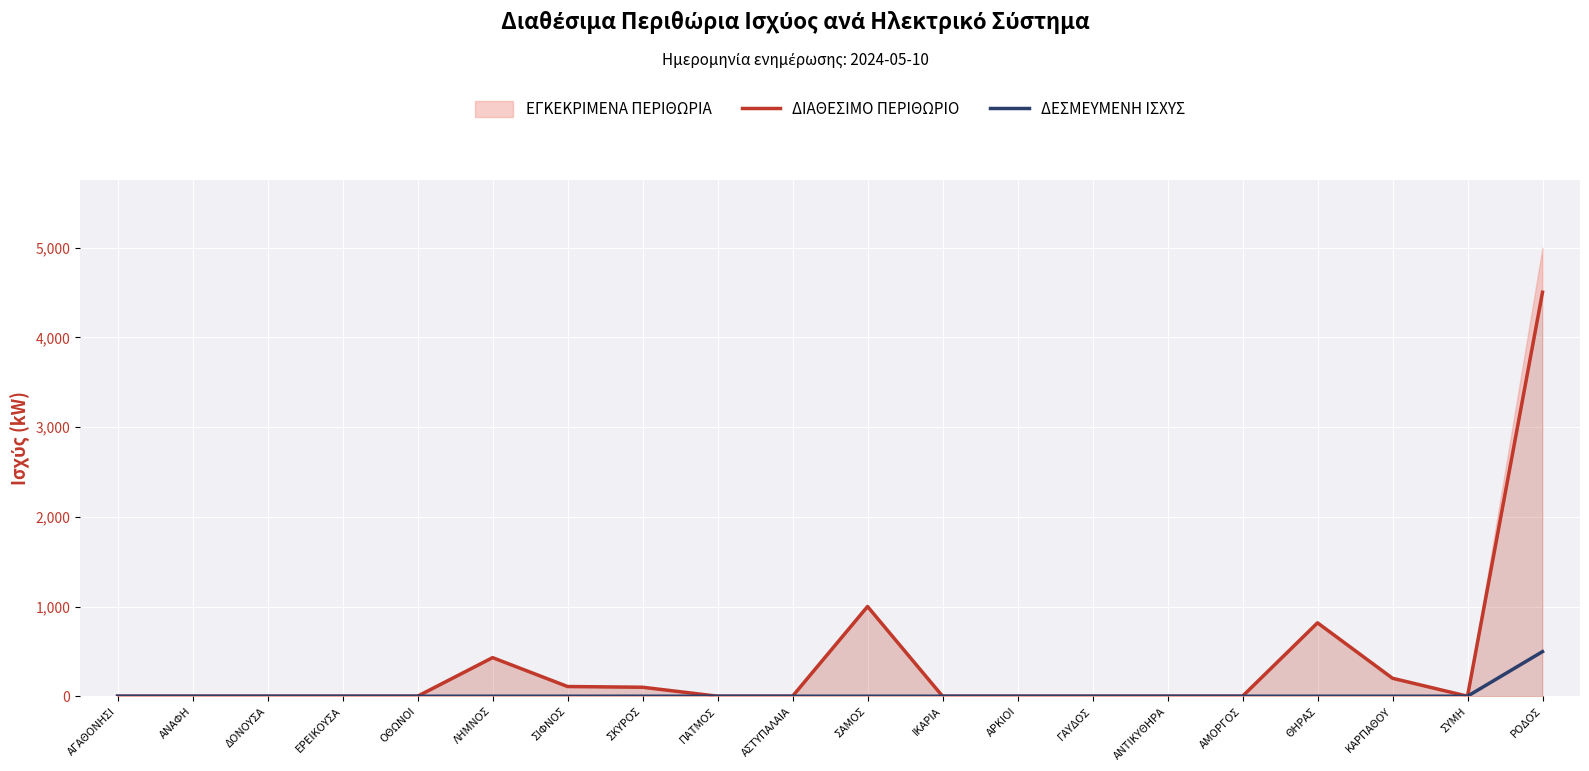

Reading left to right, what are all the values shown in this chart?

ΔΙΑΘΕΣΙΜΟ ΠΕΡΙΘΩΡΙΟ: ΑΓΑΘΟΝΗΣΙ=0	ΑΝΑΦΗ=0	ΔΟΝΟΥΣΑ=0	ΕΡΕΙΚΟΥΣΑ=0	ΟΘΩΝΟΙ=0	ΛΗΜΝΟΣ=430	ΣΙΦΝΟΣ=108	ΣΚΥΡΟΣ=100	ΠΑΤΜΟΣ=0	ΑΣΤΥΠΑΛΑΙΑ=0	ΣΑΜΟΣ=1000	ΙΚΑΡΙΑ=0	ΑΡΚΙΟΙ=0	ΓΑΥΔΟΣ=0	ΑΝΤΙΚΥΘΗΡΑ=0	ΑΜΟΡΓΟΣ=0	ΘΗΡΑΣ=818	ΚΑΡΠΑΘΟΥ=200	ΣΥΜΗ=0	ΡΟΔΟΣ=4503
ΔΕΣΜΕΥΜΕΝΗ ΙΣΧΥΣ: ΑΓΑΘΟΝΗΣΙ=0	ΑΝΑΦΗ=0	ΔΟΝΟΥΣΑ=0	ΕΡΕΙΚΟΥΣΑ=0	ΟΘΩΝΟΙ=0	ΛΗΜΝΟΣ=0	ΣΙΦΝΟΣ=0	ΣΚΥΡΟΣ=0	ΠΑΤΜΟΣ=0	ΑΣΤΥΠΑΛΑΙΑ=0	ΣΑΜΟΣ=0	ΙΚΑΡΙΑ=0	ΑΡΚΙΟΙ=0	ΓΑΥΔΟΣ=0	ΑΝΤΙΚΥΘΗΡΑ=0	ΑΜΟΡΓΟΣ=0	ΘΗΡΑΣ=0	ΚΑΡΠΑΘΟΥ=0	ΣΥΜΗ=0	ΡΟΔΟΣ=497